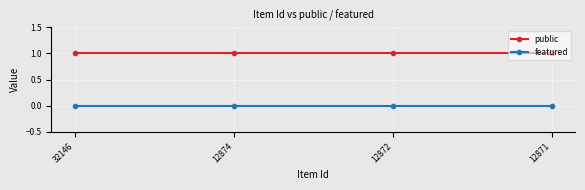

What is the highest value of the public series?

1